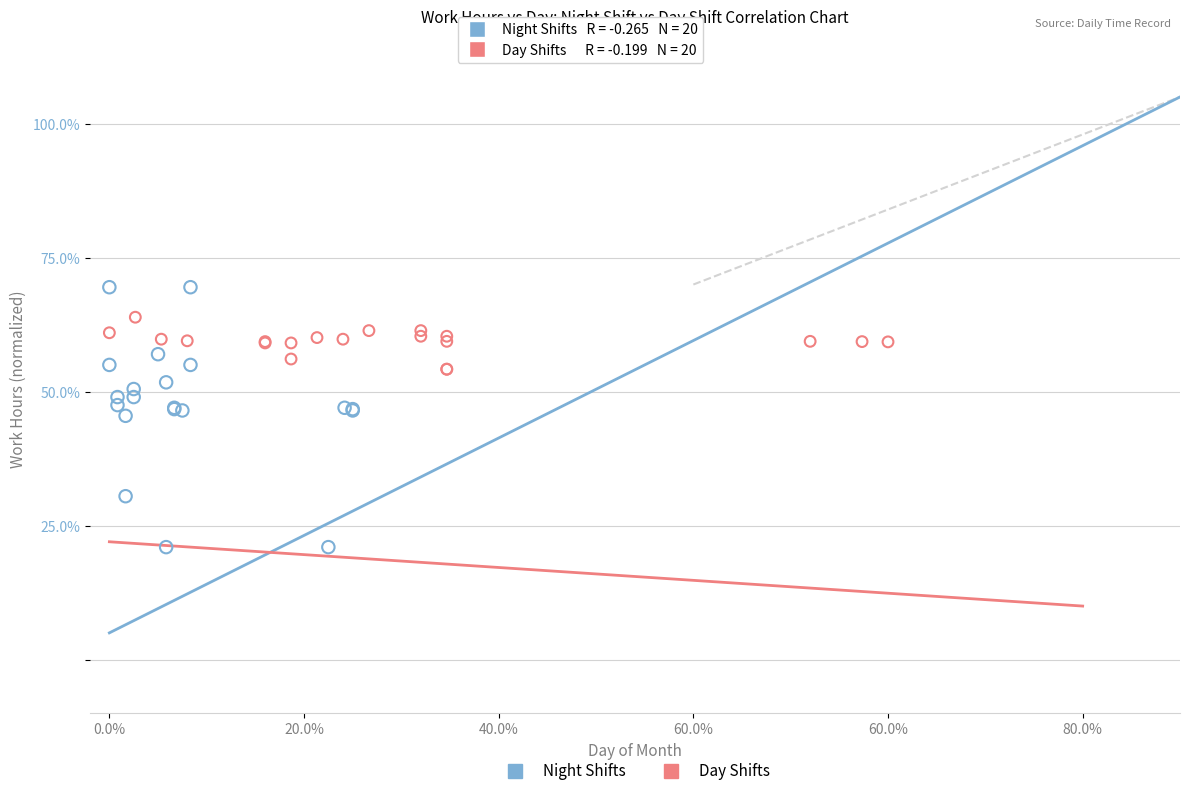

Which series has the widest spread of Y values?

Night Shifts